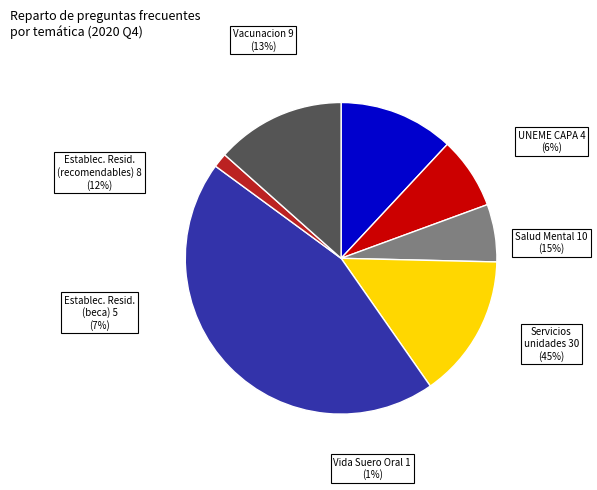

Between Establecimientos Residenciales (¿Cuáles son los recomendables?) and Preparacion Vida Suero Oral, which is larger?

Establecimientos Residenciales (¿Cuáles son los recomendables?)